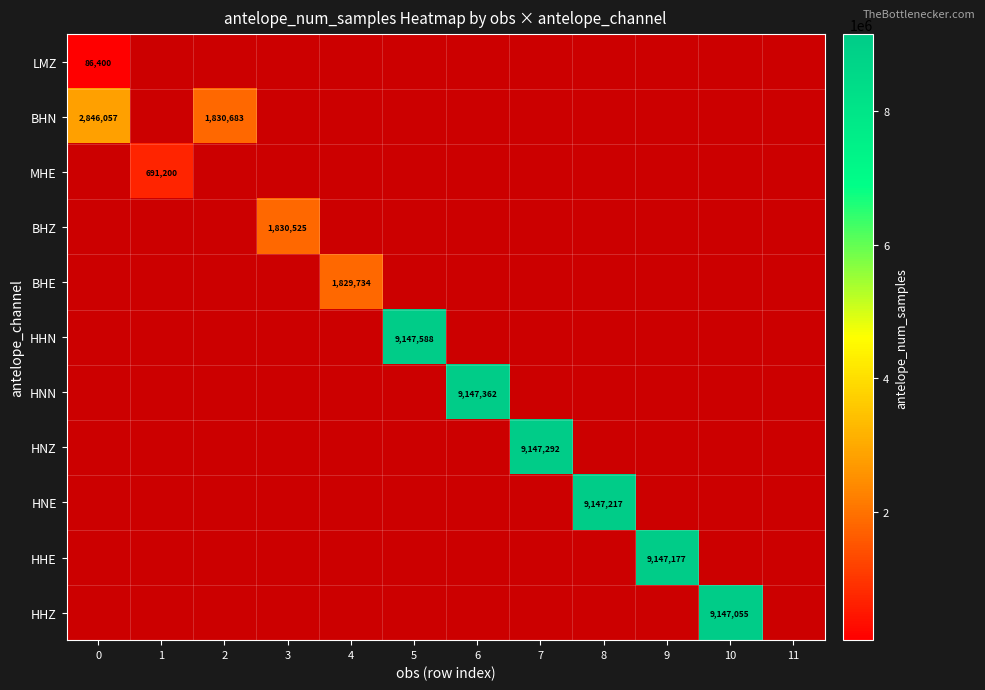

How many data points does each series have?

12